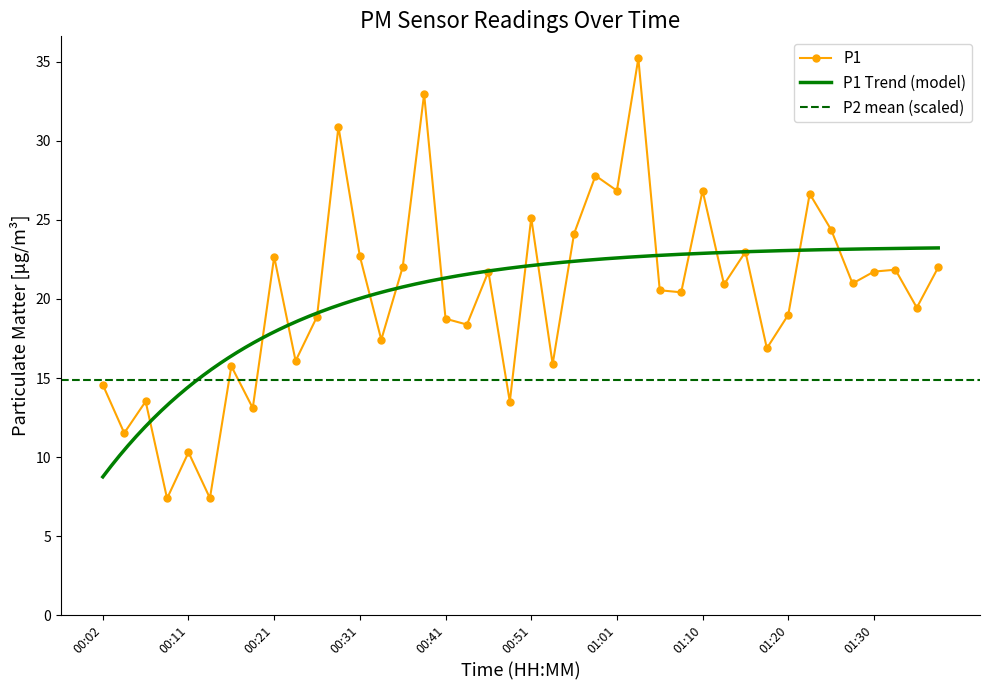

Is it true that the value at 00:02 is 6.8?

False